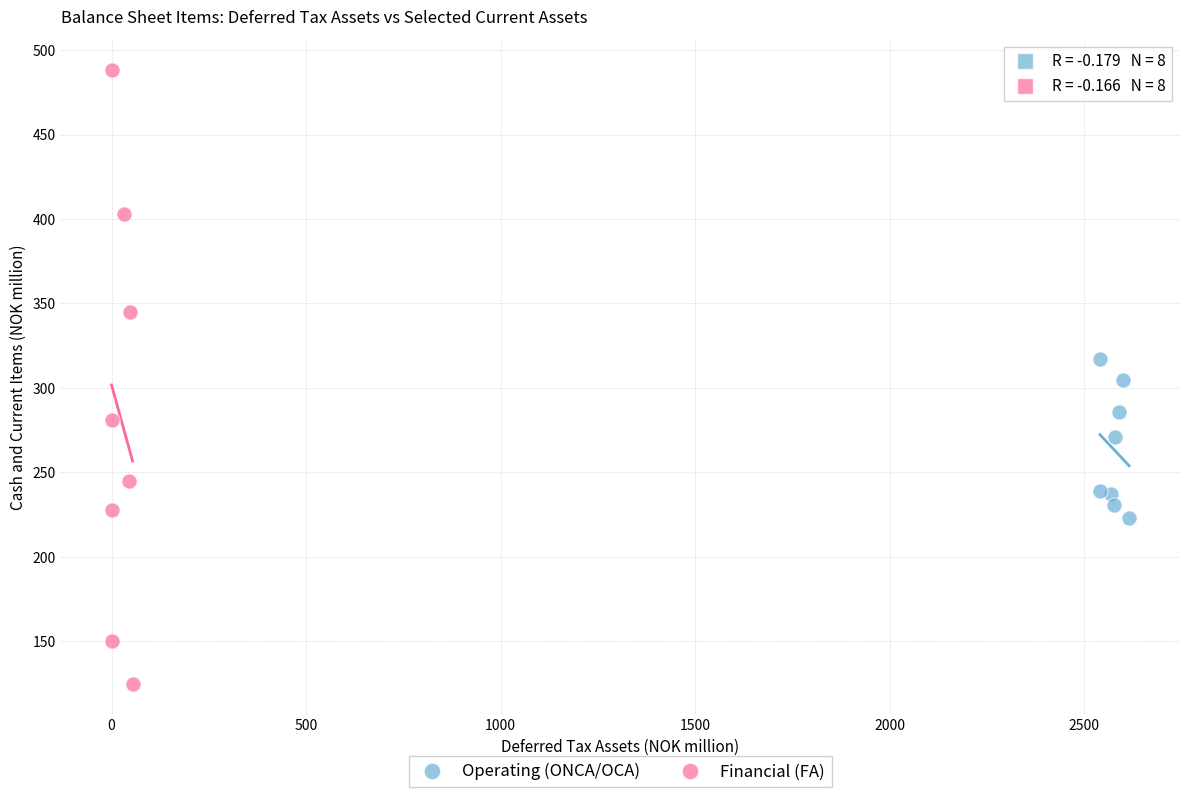

Which series contains the highest Y value?

Financial (FA)